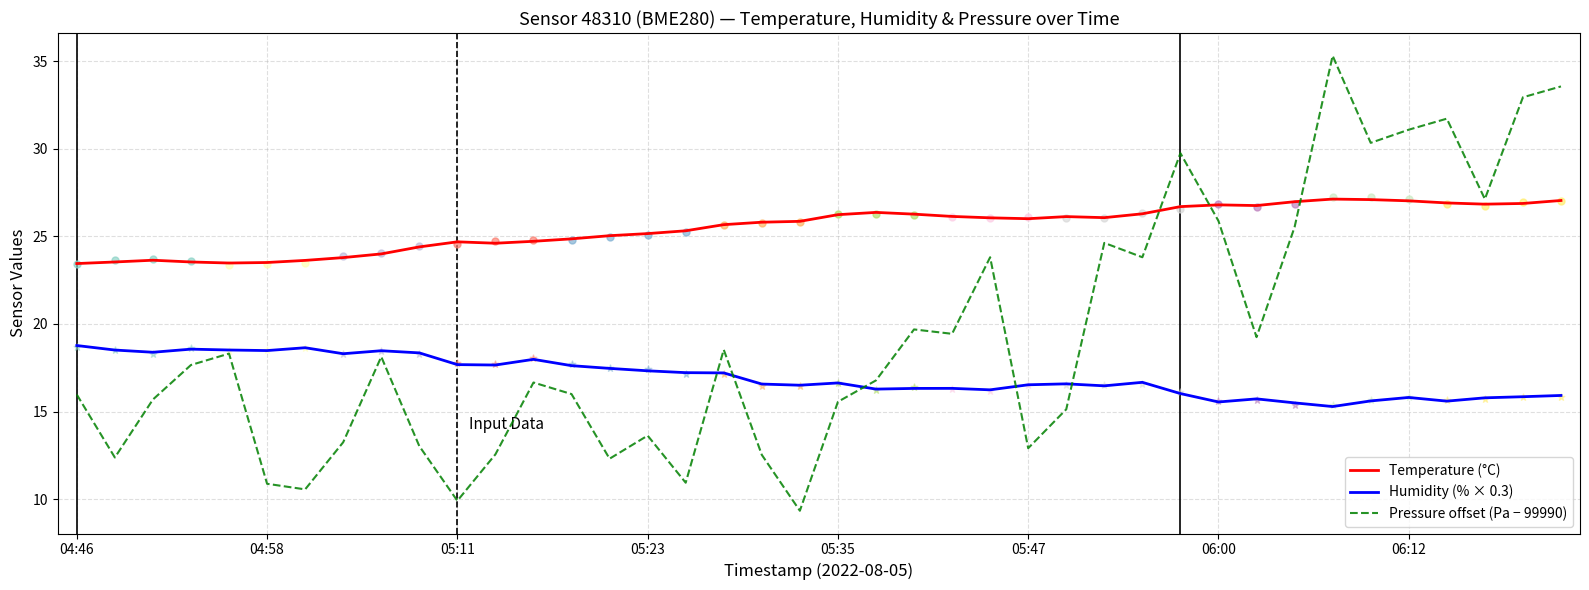

What is the total value across all series at 24?

66.1